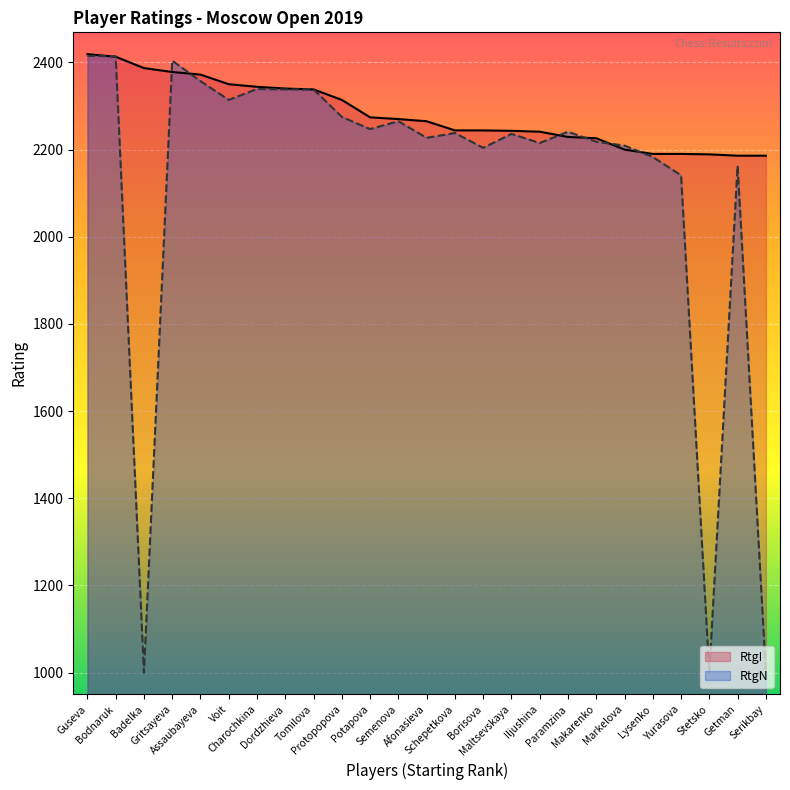

Rank the series at Protopopova from lowest to highest value.

RtgN, RtgI